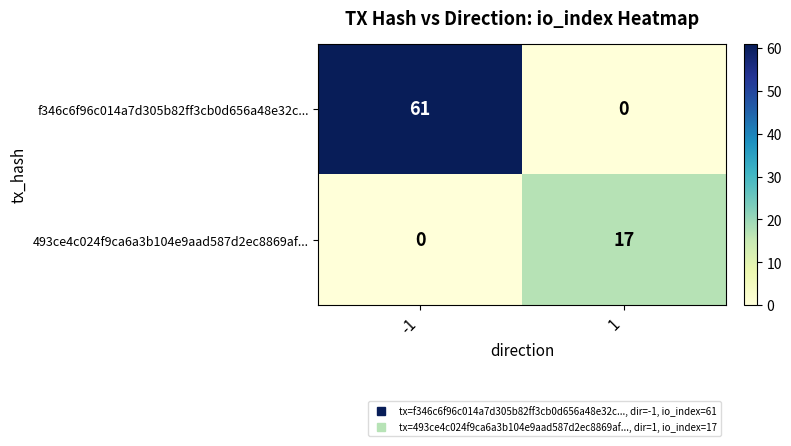

Rank the series at 1 from highest to lowest value.

493ce4c024f9ca6a3b104e9aad587d2ec8869af..., f346c6f96c014a7d305b82ff3cb0d656a48e32c...